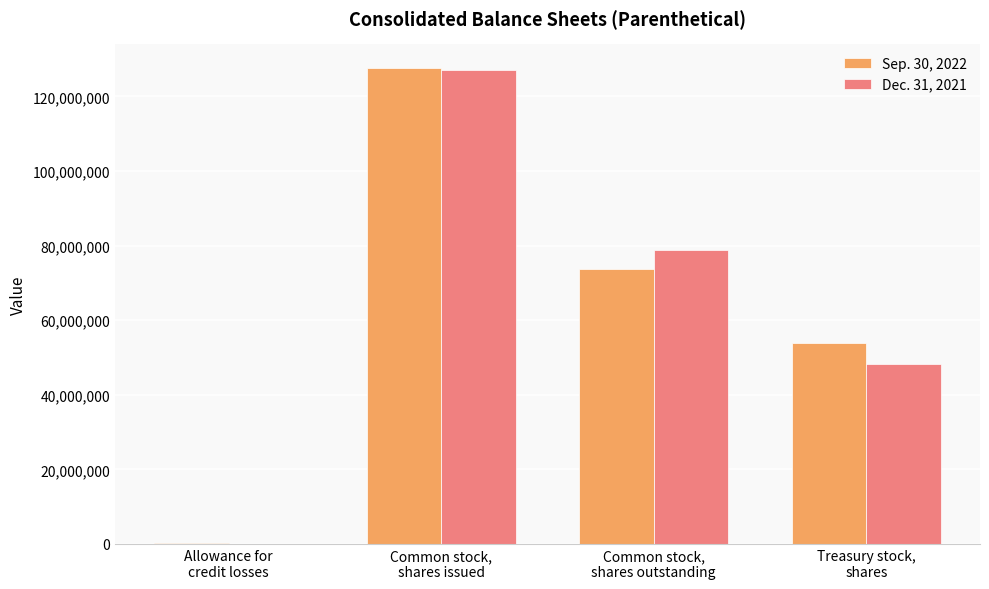

At which label is Sep. 30, 2022 closest to 63862897?

Common stock,
shares outstanding